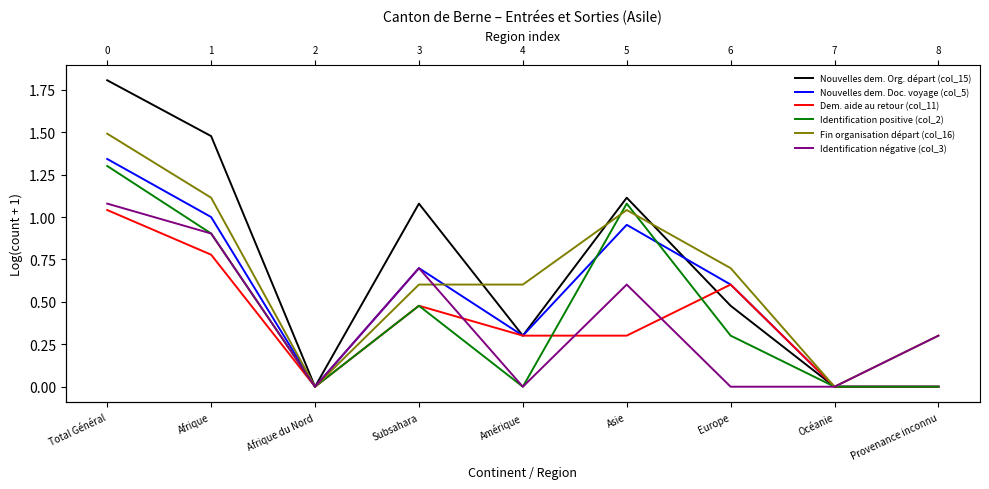

What position from the right is Afrique du Nord?

7